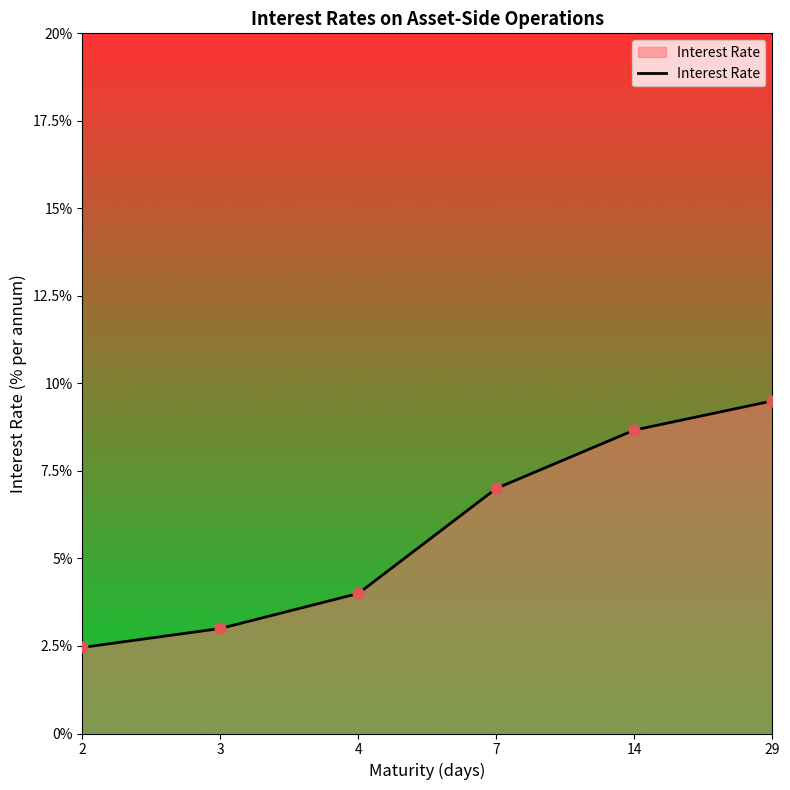

What is the change in value from 3 to 14?

+5.7